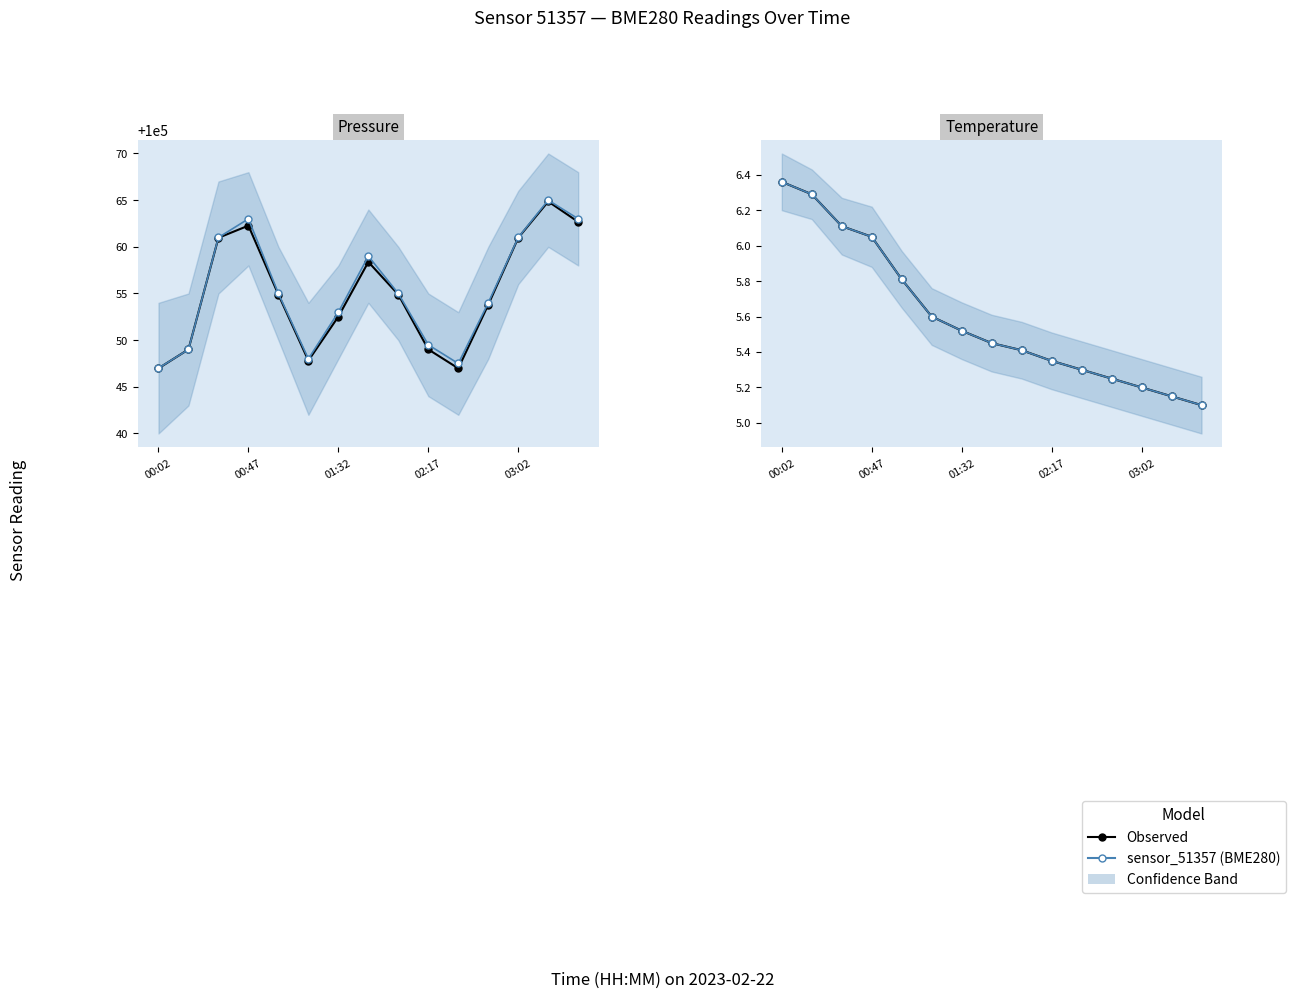

What is the difference between the Observed values at 00:47 and 11?

2.7